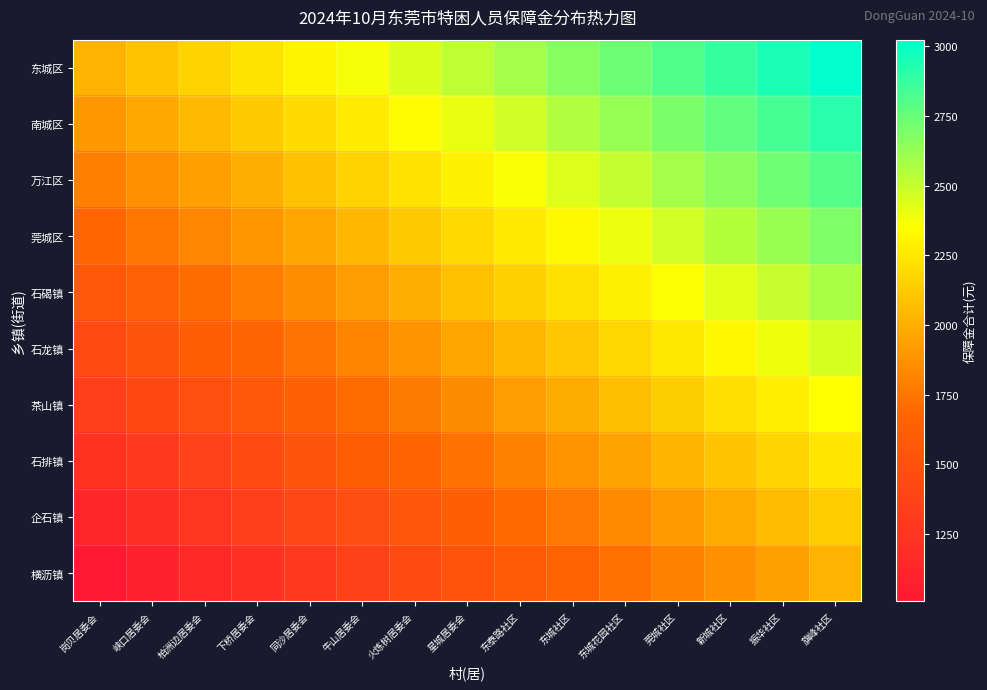

What is the spread (max minus min) of values at 新城社区?

1008.0